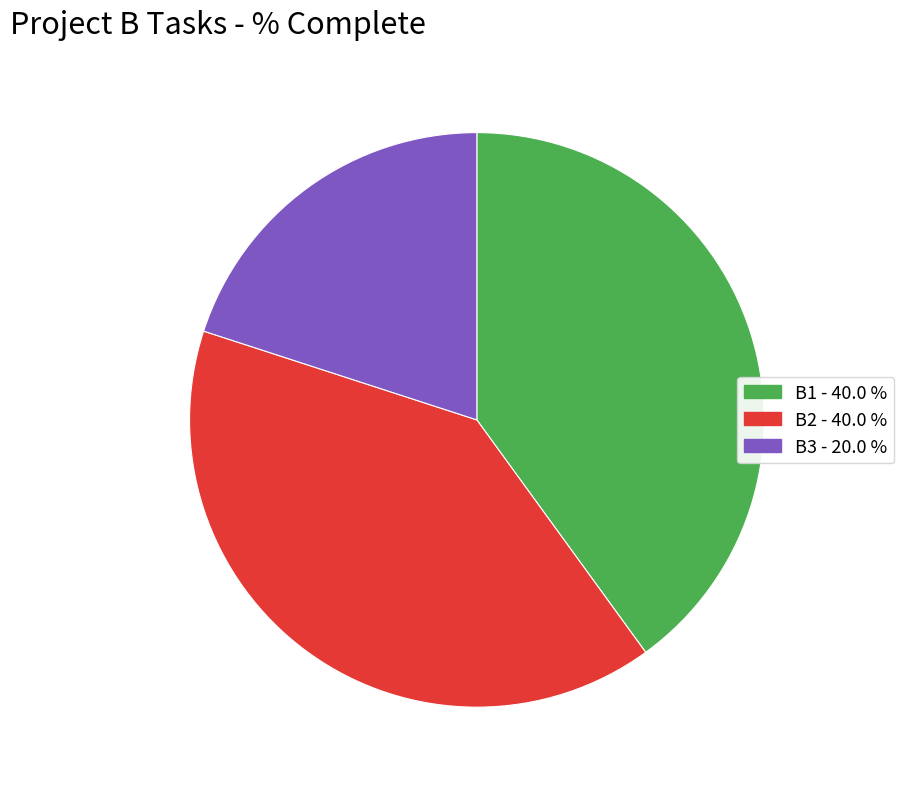

Is there any slice that represents more than half of the pie?

No